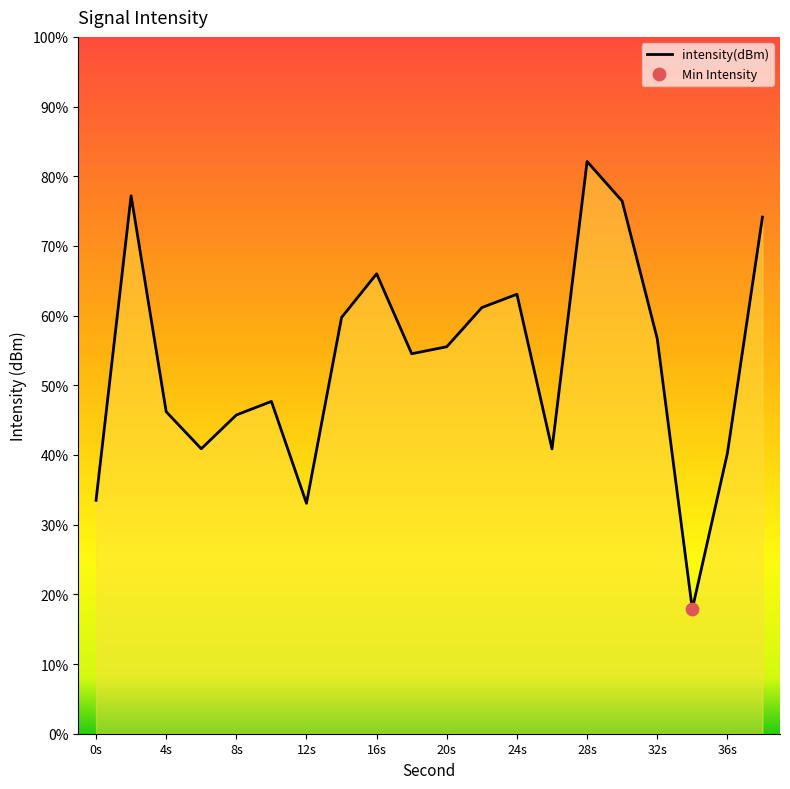

Which has a higher value, 36s or 10?

10